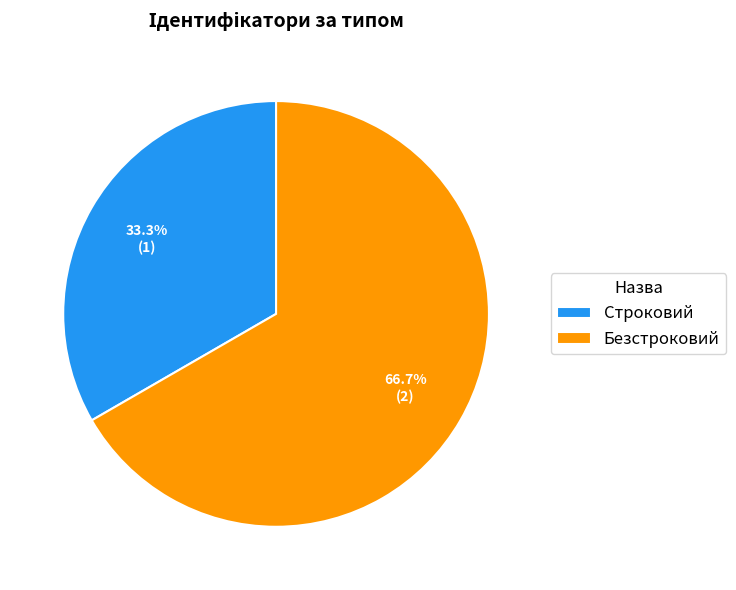

What is the ratio of the value at Строковий to the value at Безстроковий?

0.5